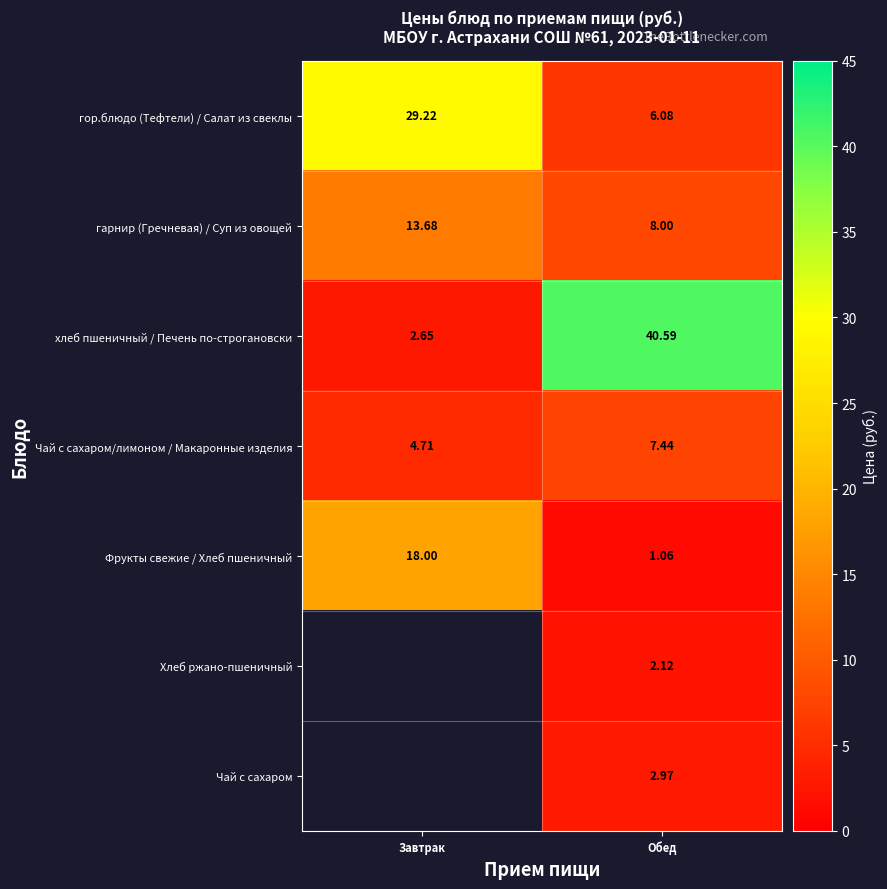

What is the maximum value shown in the chart?

40.6